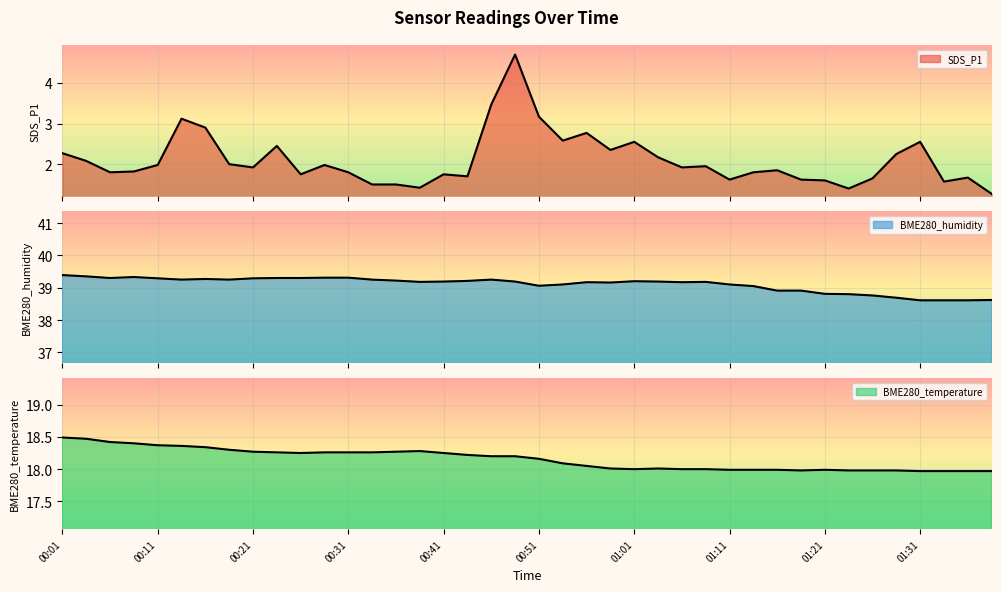

Count the number of data series in this chart.

3